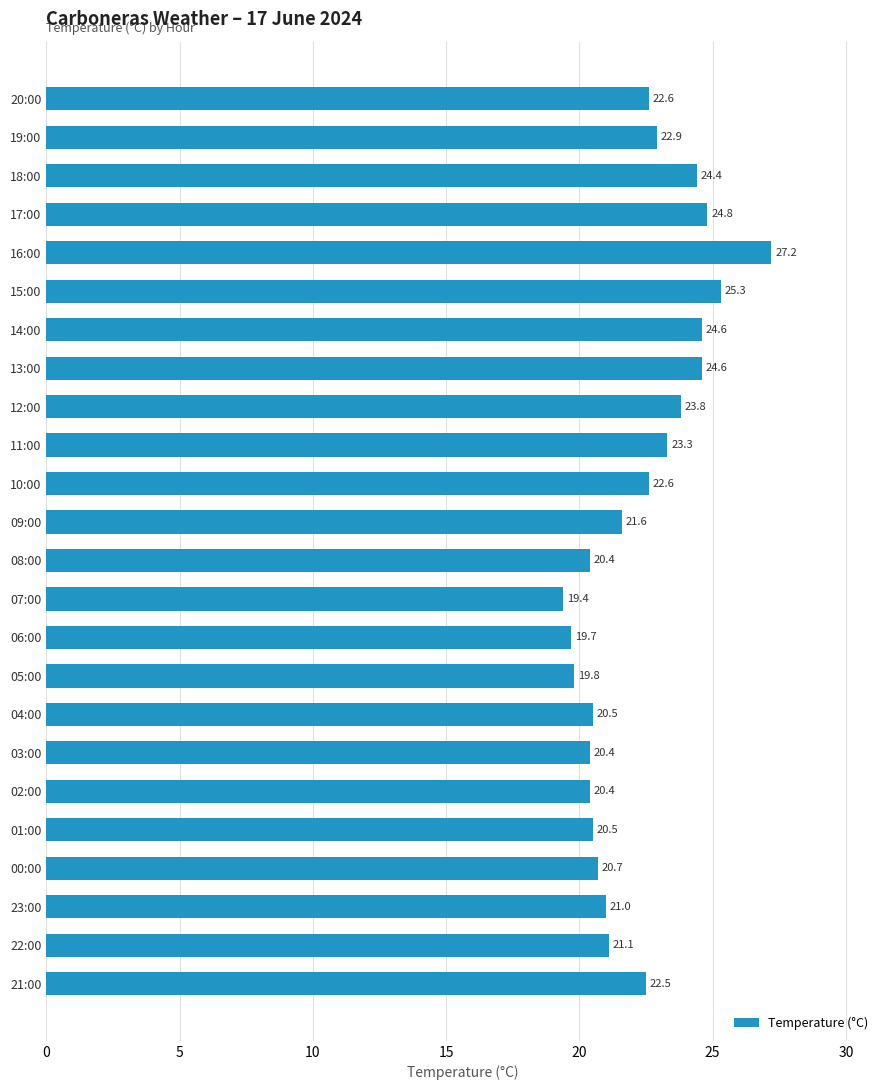

How many values are below 22?

12